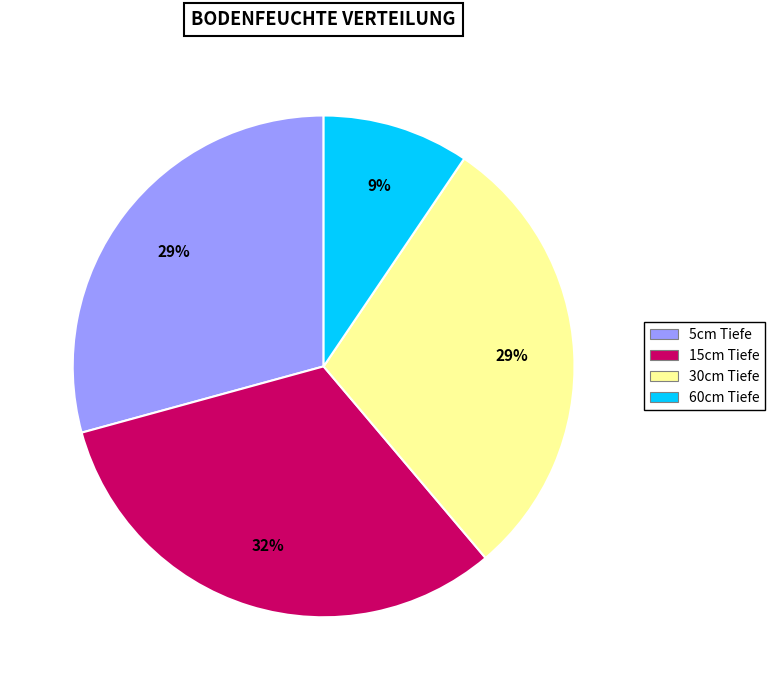

How many segments does this pie chart have?

4